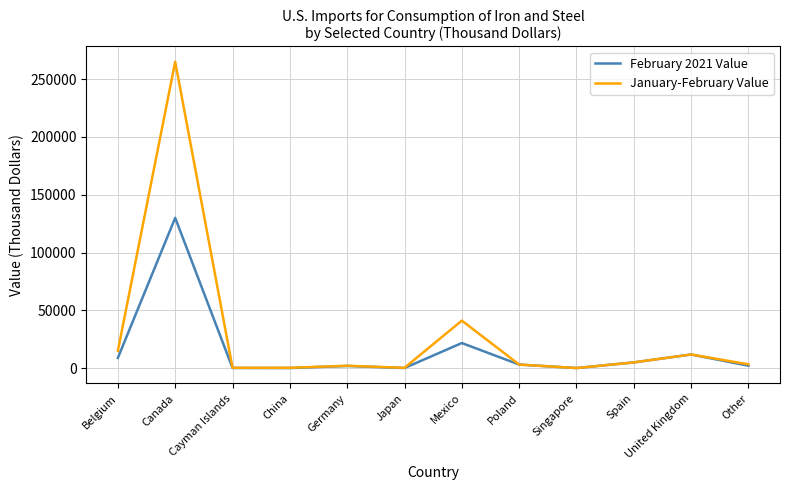

The value of February 2021 Value at Belgium is 8840. True or false?

True